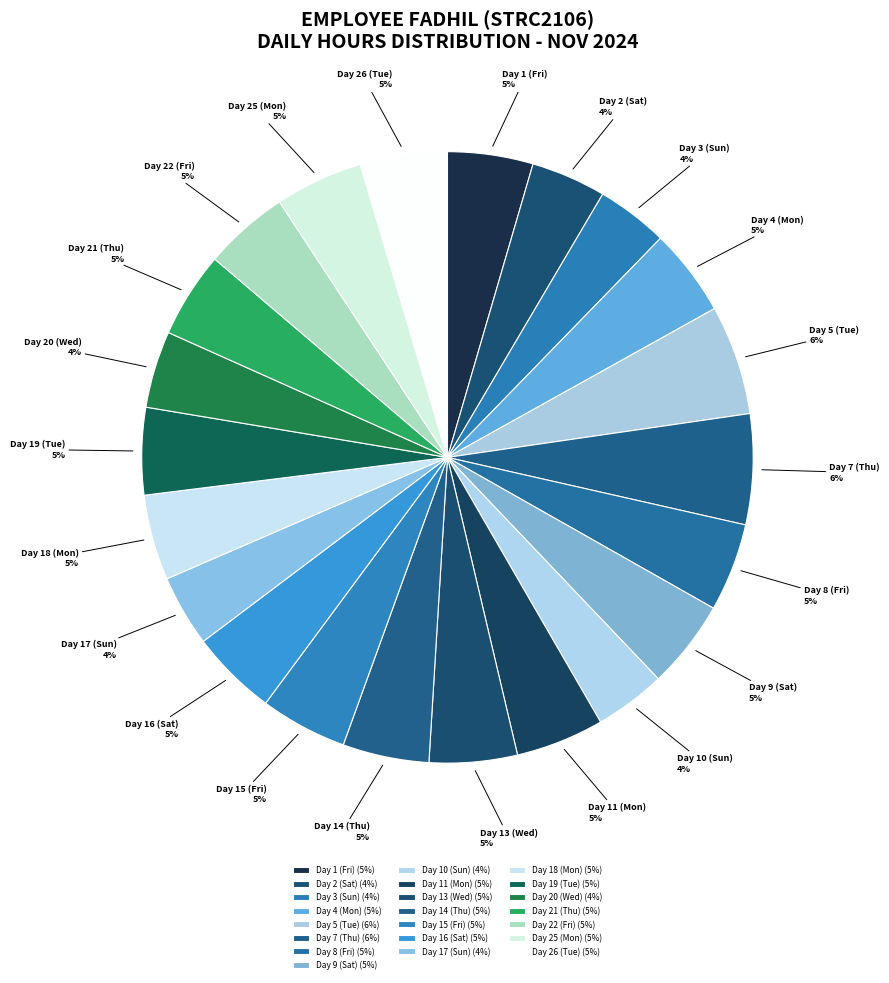

Does any single category account for the majority?

No